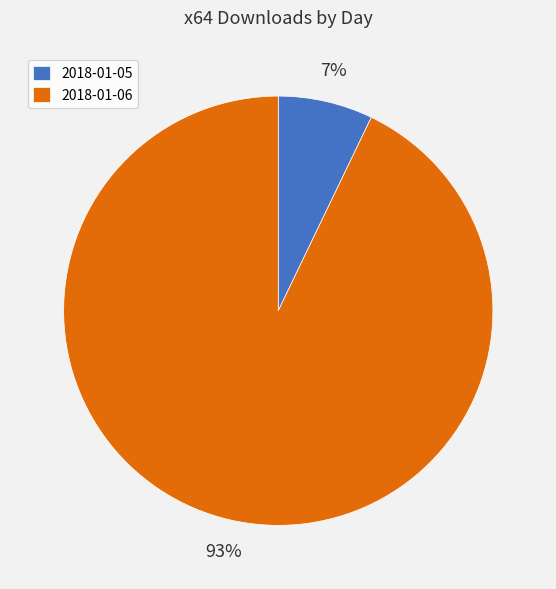

Between 2018-01-06 and 2018-01-05, which is larger?

2018-01-06